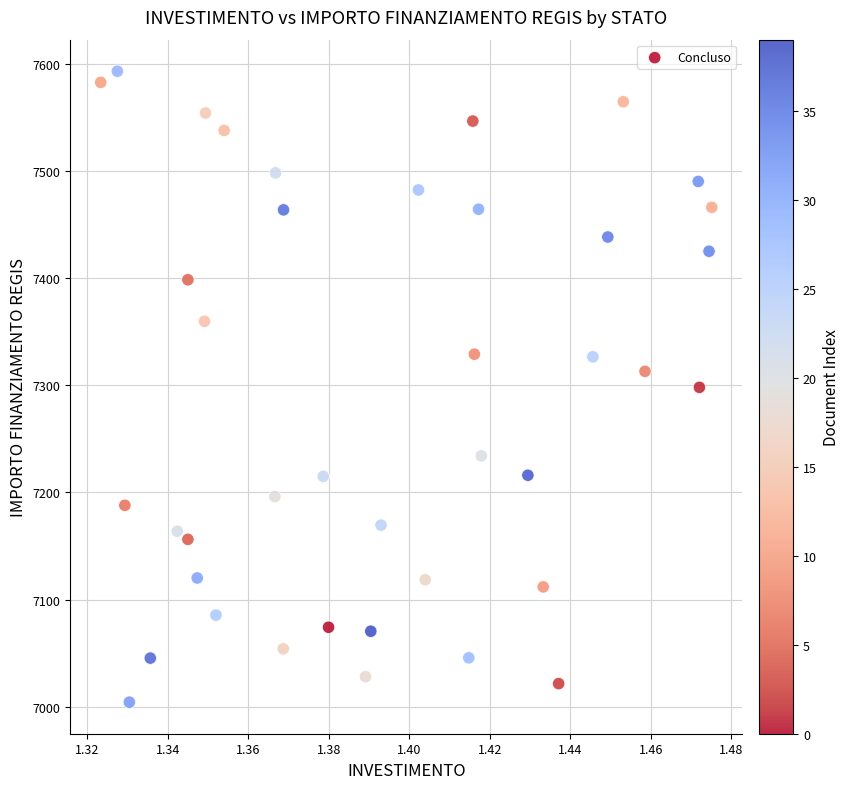

What is the range of Y values (max minus min)?

588.8